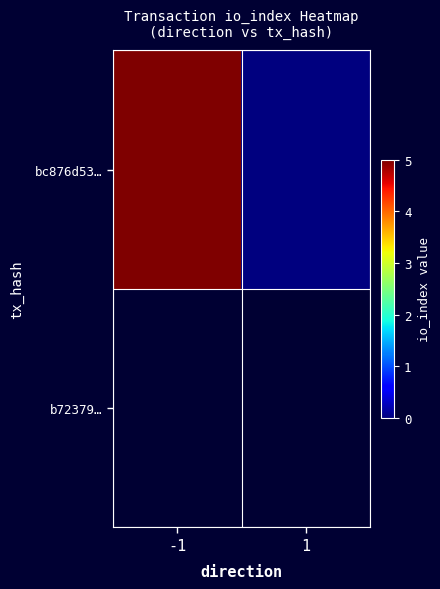

Which category has the lowest value across all series?

1